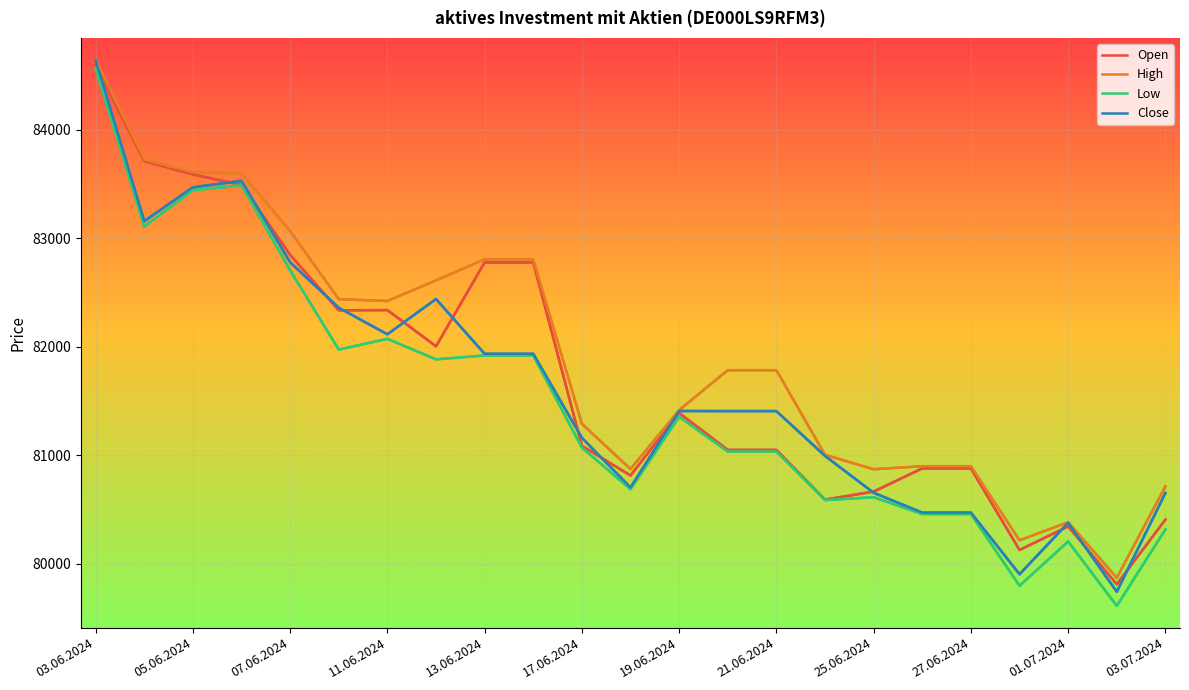

What is the minimum value for High?

79870